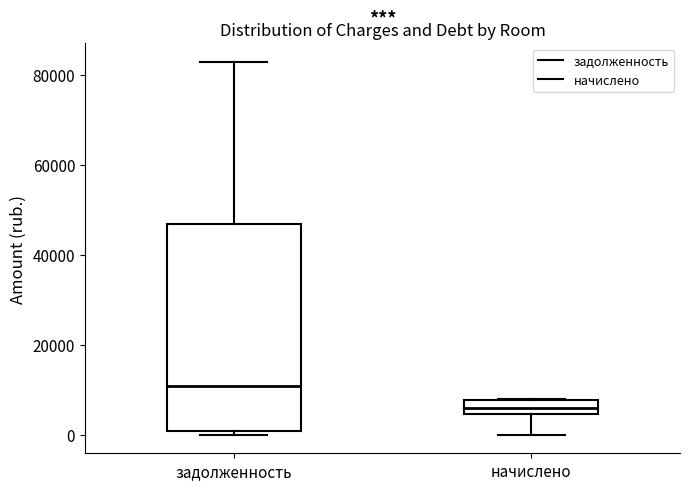

Reading left to right, read every box against the y-axis: the position of its median line, the range the box covers, and the ends of its whiskers. The values are not printed on the chart, so give them approximately, as read against the axis.

задолженность: median 10000, box 0 to 46000, whiskers 0 (just below the box's lower edge) to 82000
начислено: median 6000, box 4000 to 8000, whiskers 0 to 8000